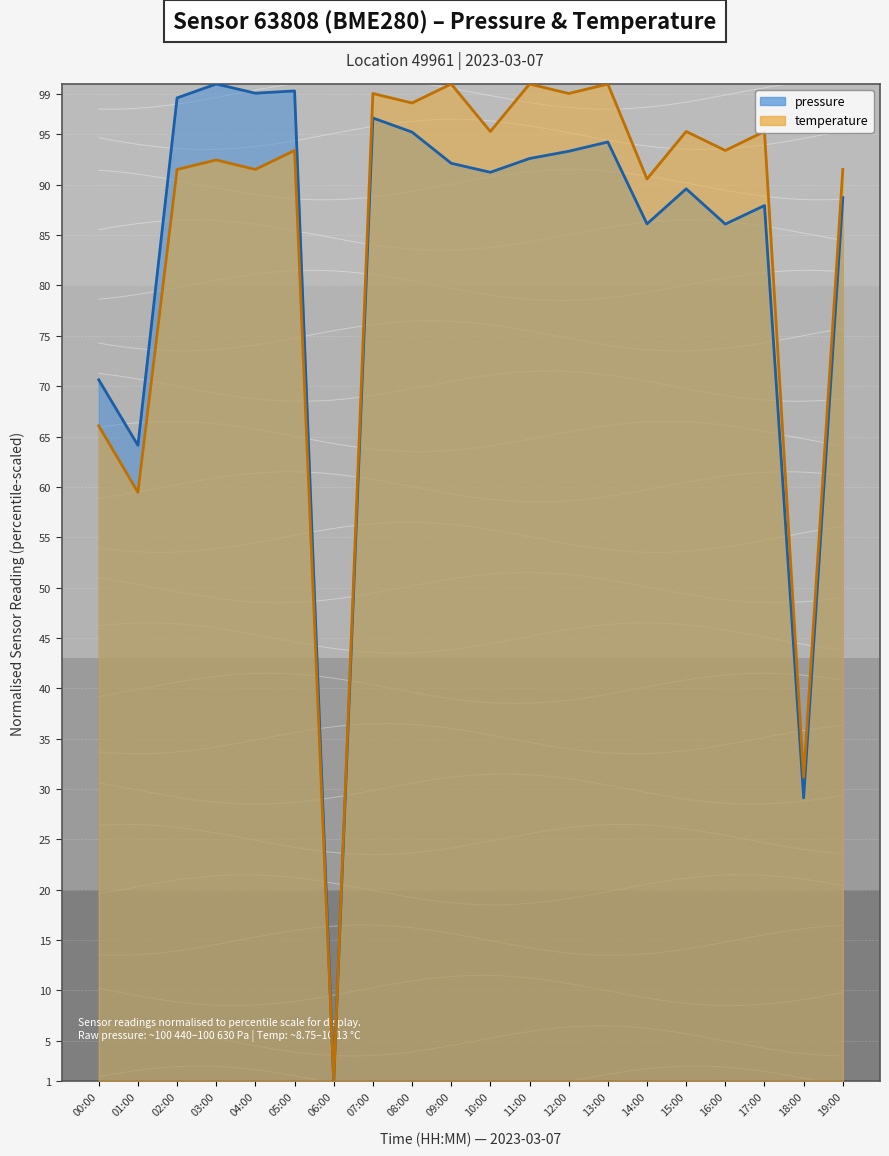

True or false: temperature and pressure cross at least once.

False